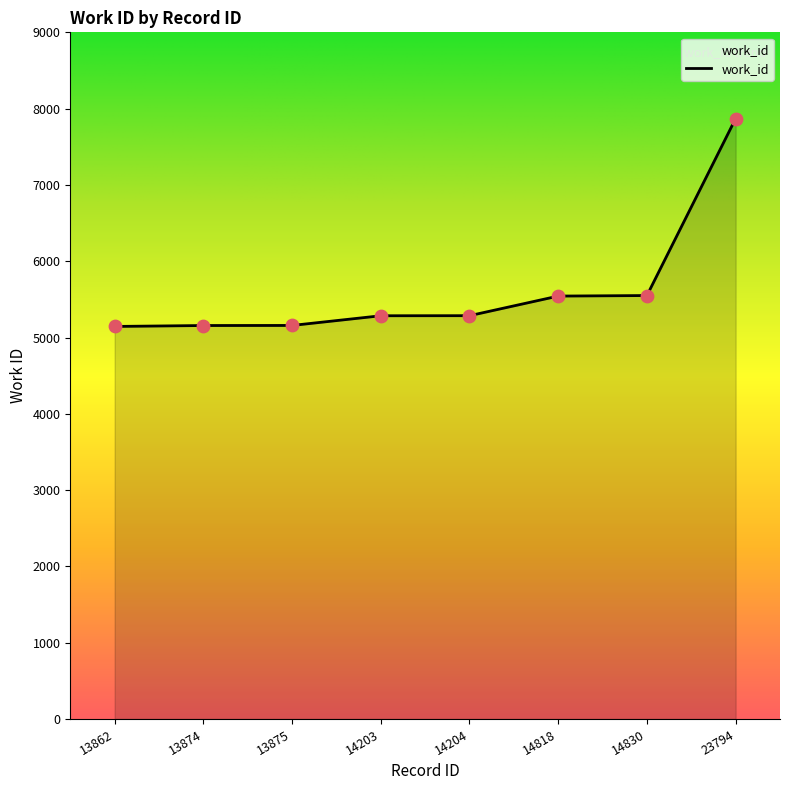

What is the ratio of the value at 14204 to the value at 13875?

1.0